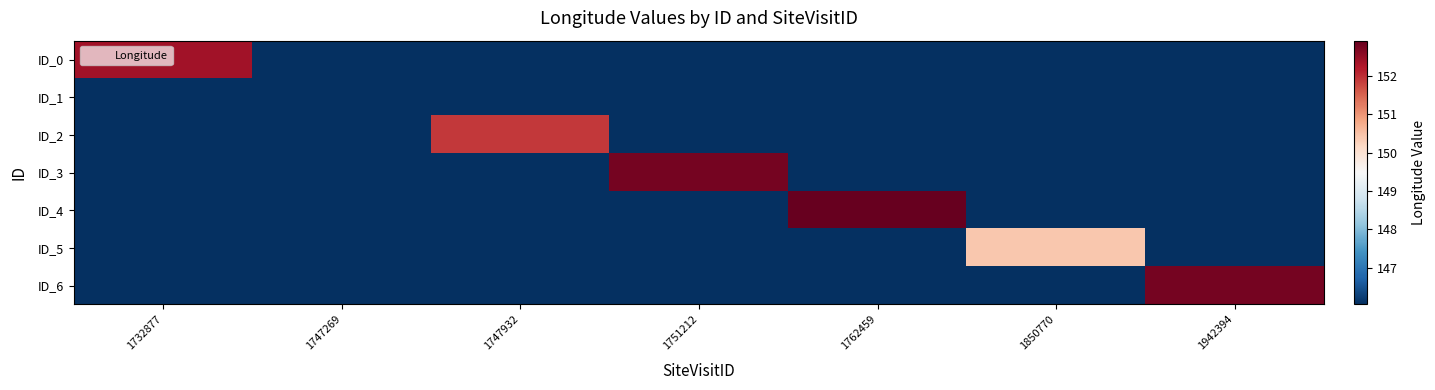

Between 1747269 and 1850770, which series saw the biggest shift?

ID_5